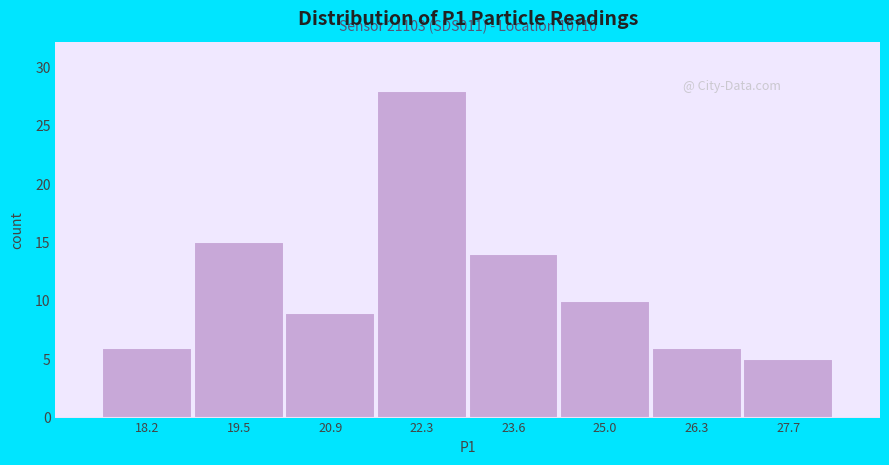

Over which range of the x-axis is the bar tallest?

21.58 to 22.94